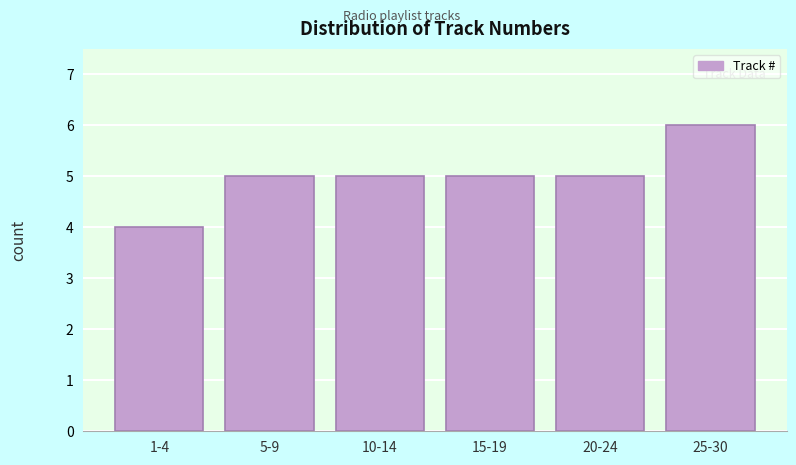

Reading left to right, what are all the values shown in this chart?

1-4=4	5-9=5	10-14=5	15-19=5	20-24=5	25-30=6